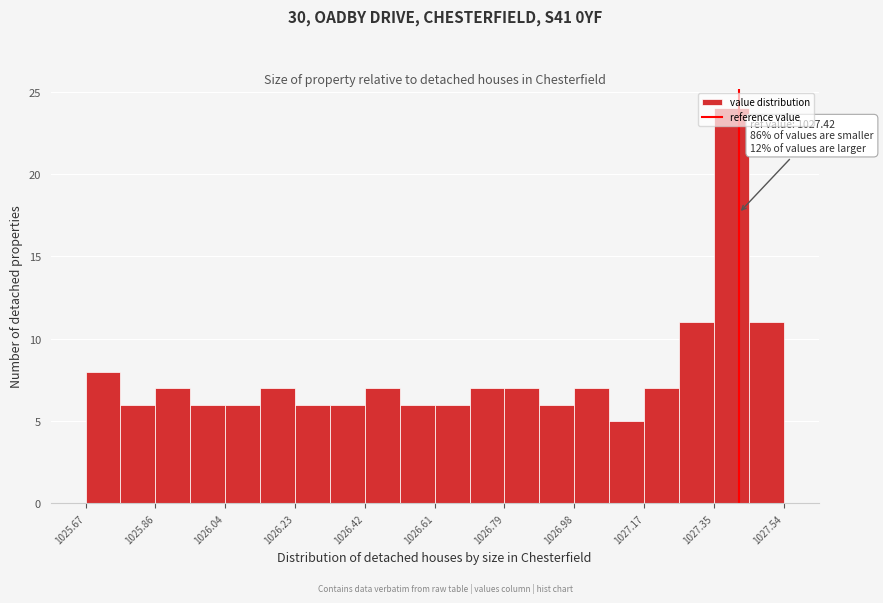

Which range on the x-axis has the tallest bar?

1027.36 to 1027.44